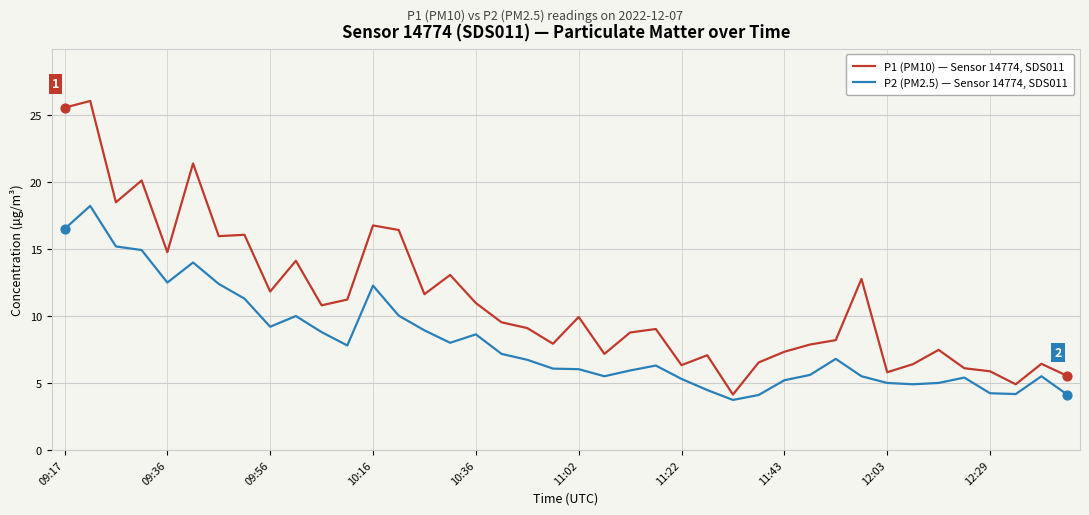

Which series has the largest total across all categories?

P1 (PM10) — Sensor 14774, SDS011